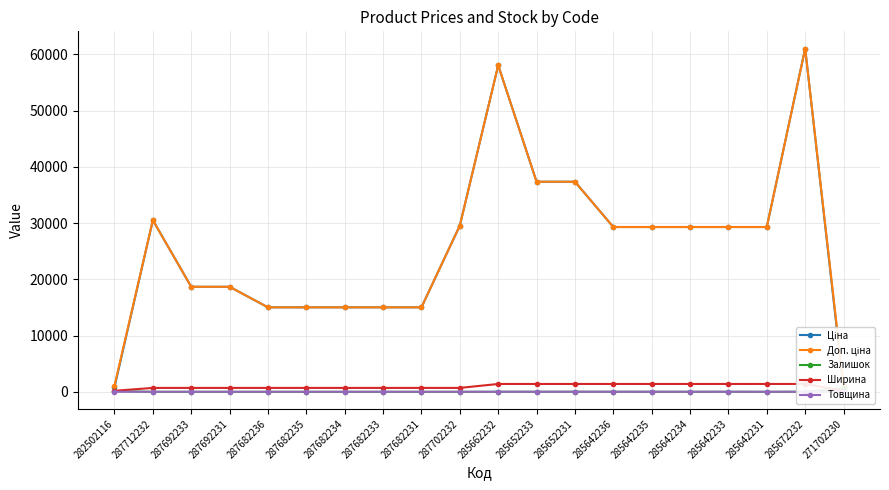

True or false: Ціна has a value of 20335.1 at 287682233.

False